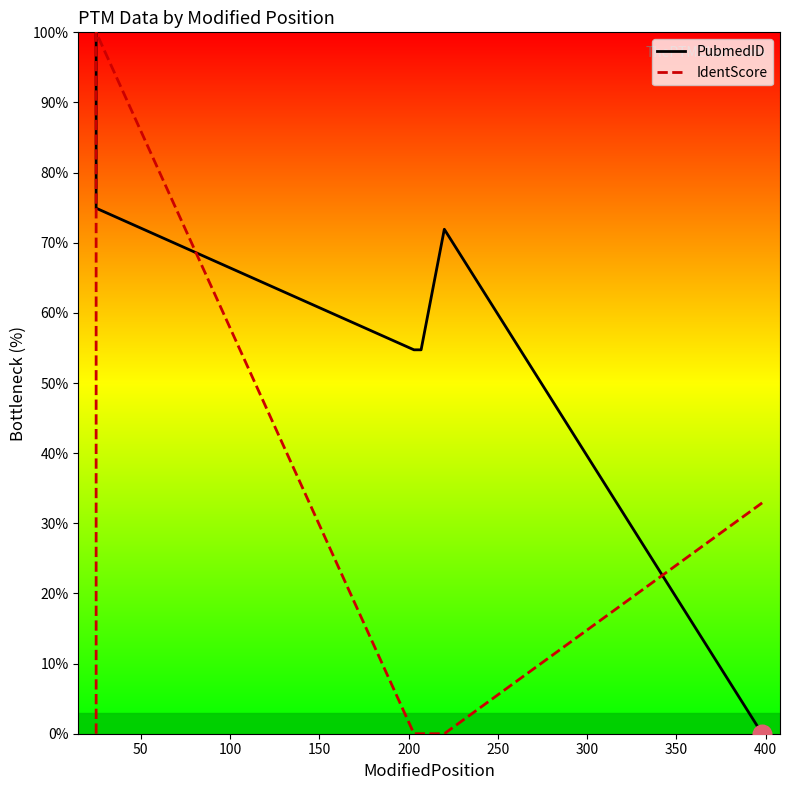

What are all the series names shown in the legend?

PubmedID, IdentScore